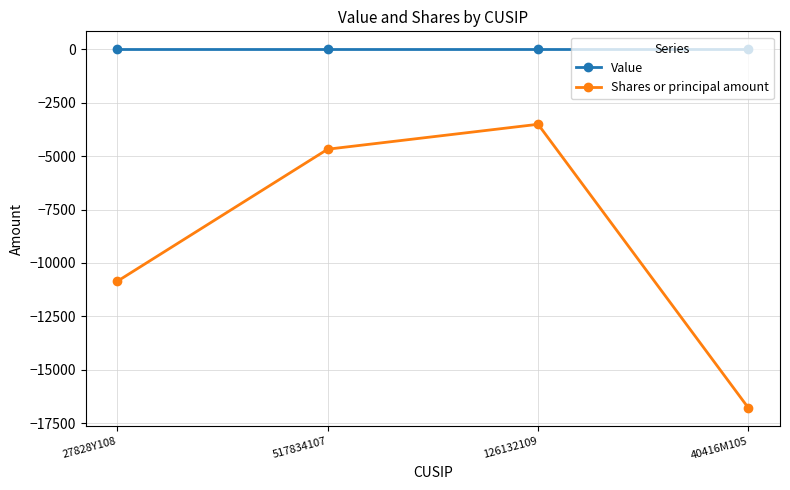

Where is the first local maximum for Shares or principal amount?

126132109